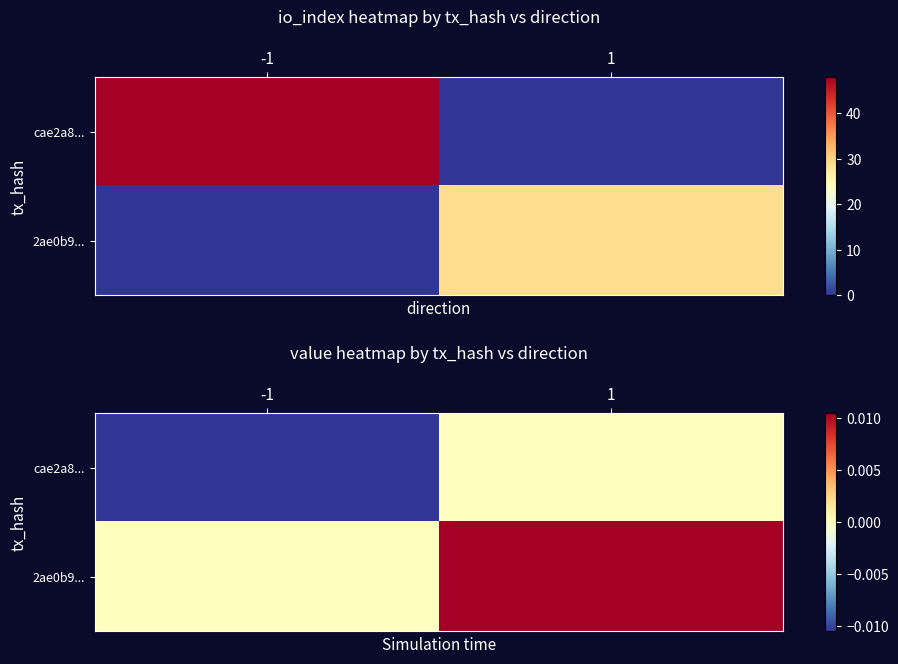

The value of cae2a8... at 1 is -0.0. True or false?

False